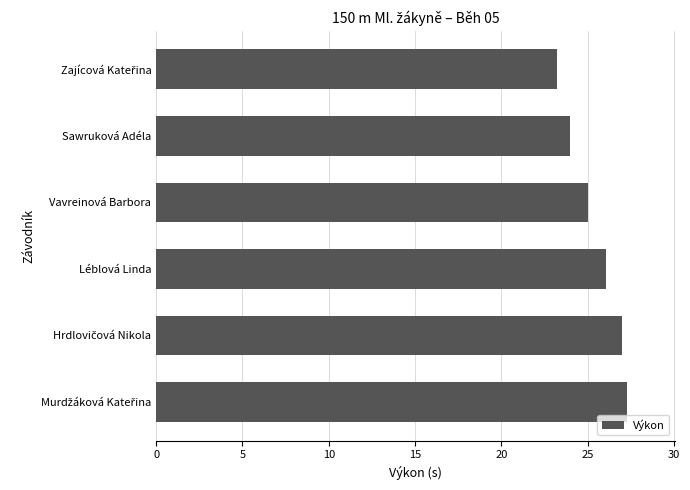

Reading top to bottom, extract all data points from this chart.

23.2	24.0	25.0	26.1	27.0	27.3